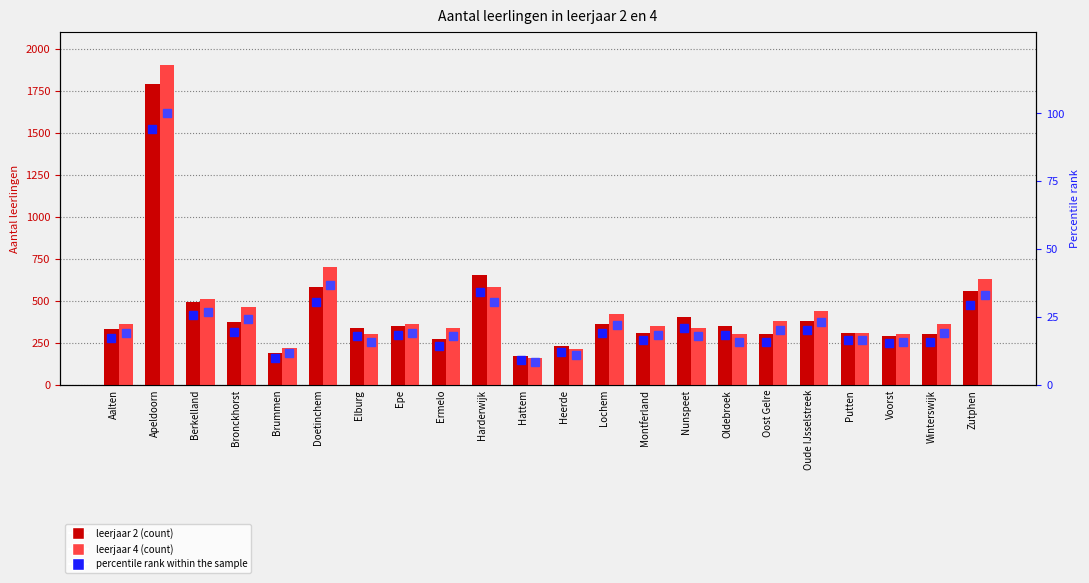

Rank the series at Berkelland from lowest to highest value.

percentile rank lj2, percentile rank lj4, leerjaar 2, leerjaar 4